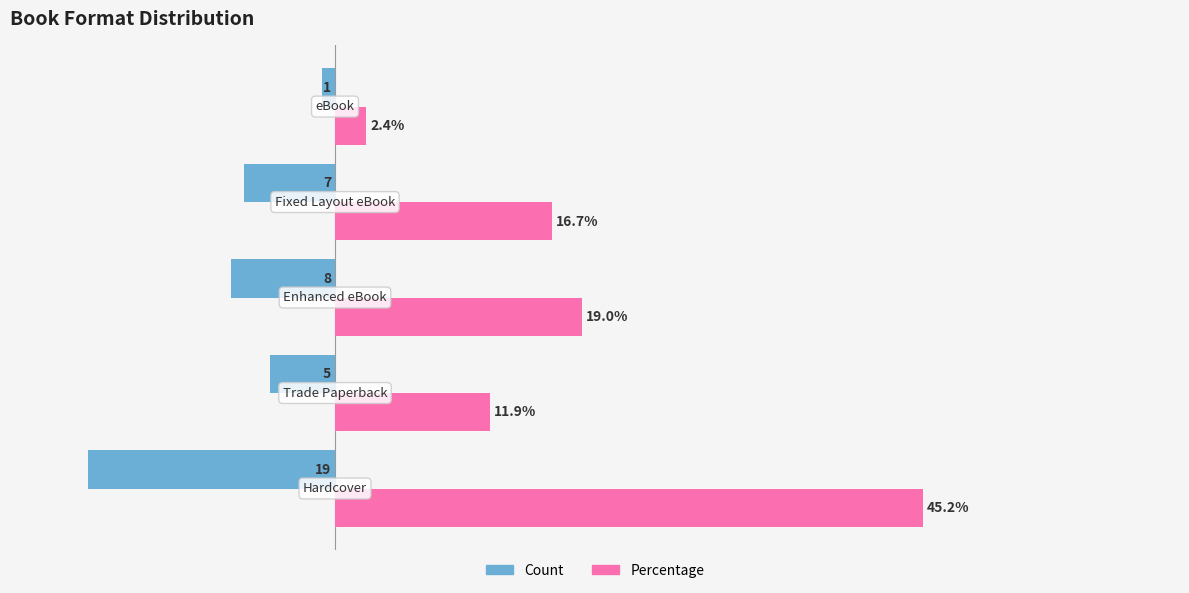

Rank the series by their average value, from lowest to highest.

Count, Percentage